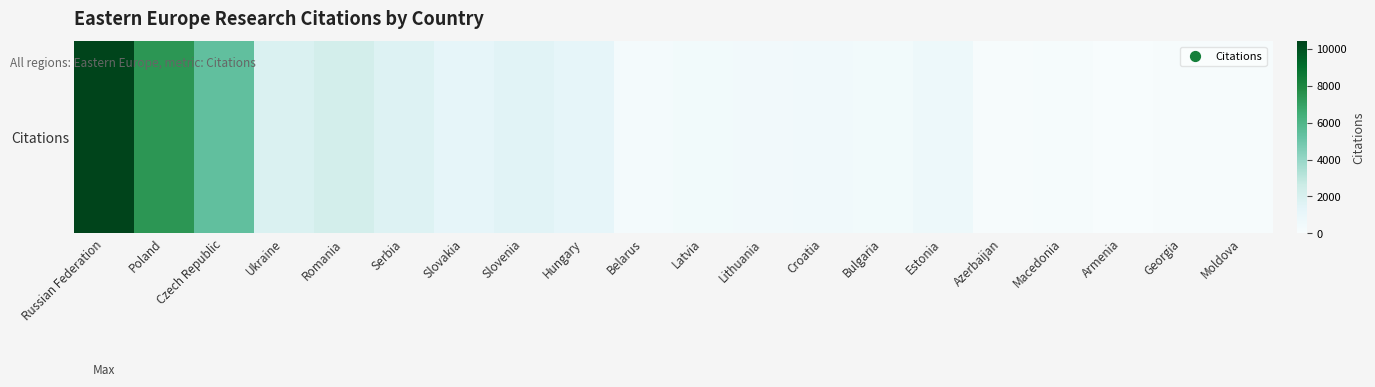

Reading left to right, what are all the values shown in this chart?

Russian Federation=10425	Poland=7407	Czech Republic=5358	Ukraine=1840	Romania=2213	Serbia=1706	Slovakia=1230	Slovenia=1485	Hungary=1197	Belarus=321	Latvia=384	Lithuania=416	Croatia=503	Bulgaria=391	Estonia=710	Azerbaijan=71	Macedonia=130	Armenia=20	Georgia=59	Moldova=42